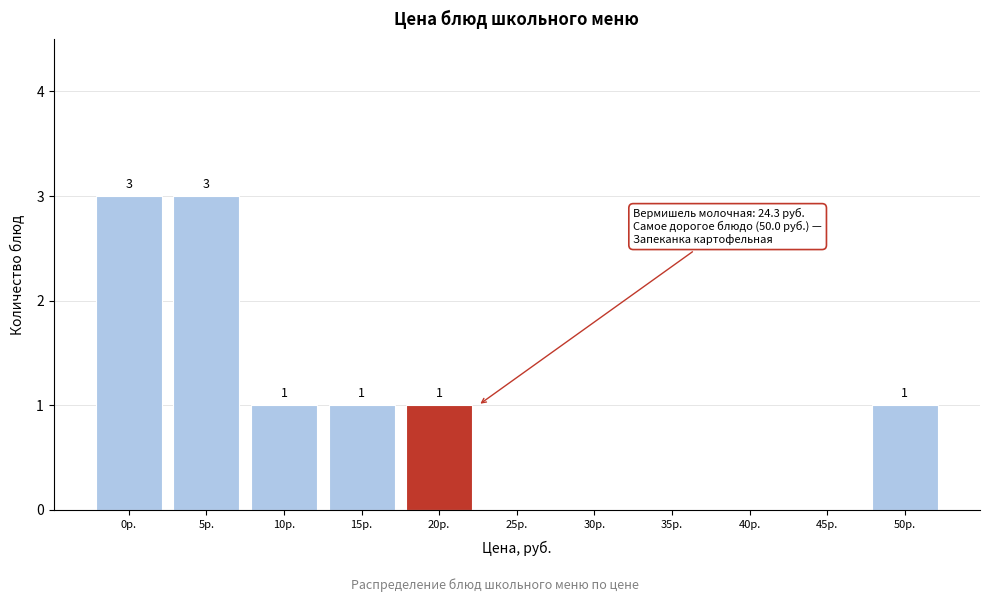

Reading right to left, extract all data points from this chart.

50р.=1	45р.=0	40р.=0	35р.=0	30р.=0	25р.=0	20р.=1	15р.=1	10р.=1	5р.=3	0р.=3